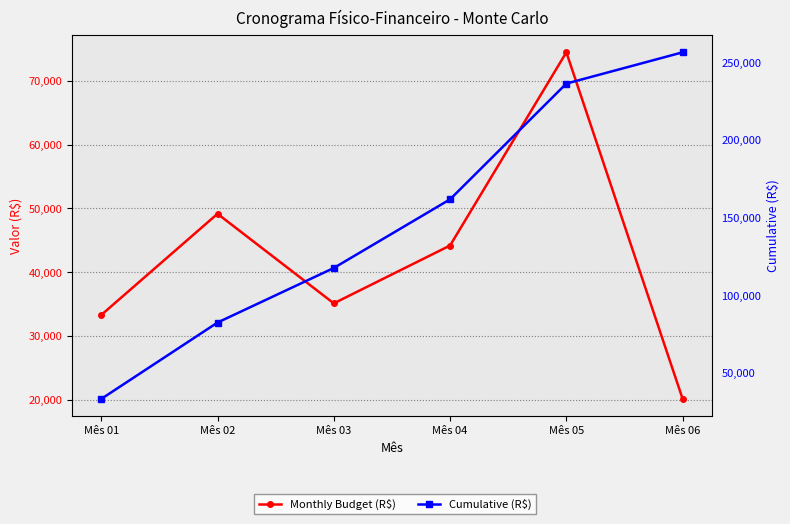

True or false: Cumulative (R$) and Monthly Budget (R$) intersect in this chart.

False